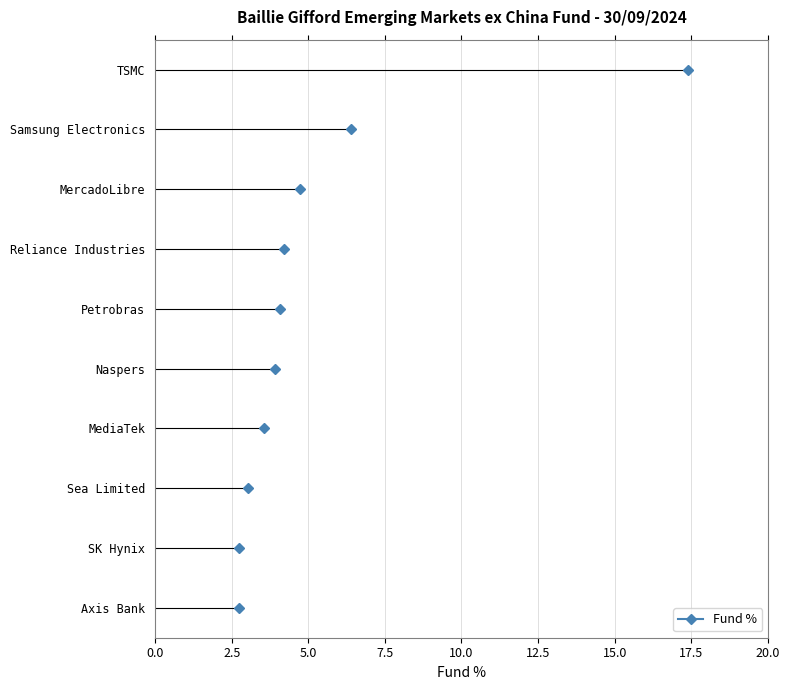

Is it true that the value at Naspers is 3.9?

True